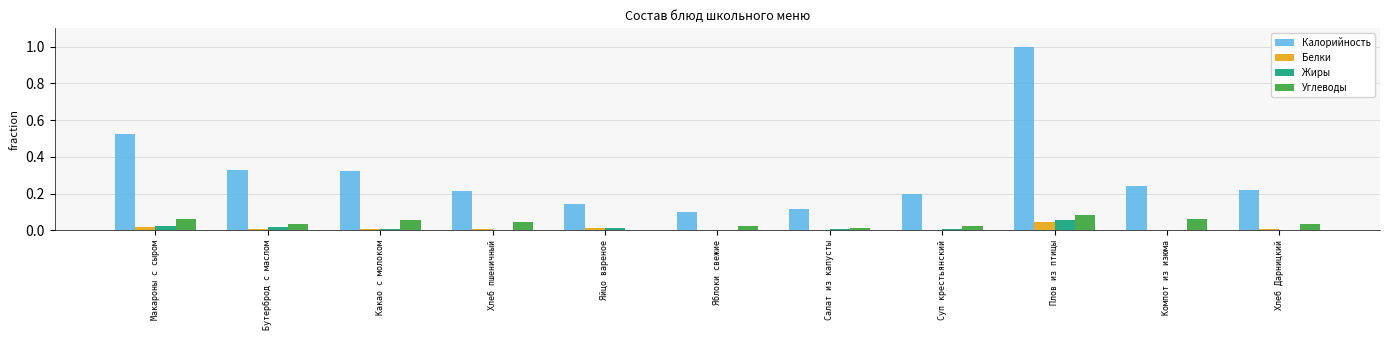

Is it true that Калорийность equals 0.4 at Суп крестьянский?

False